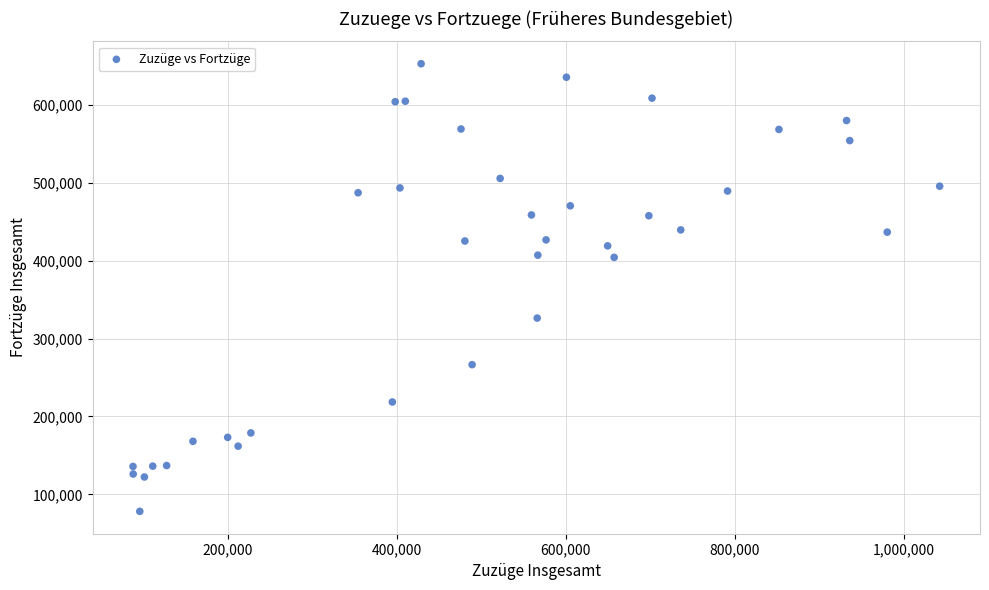

What is the range of Y values (max minus min)?

574818